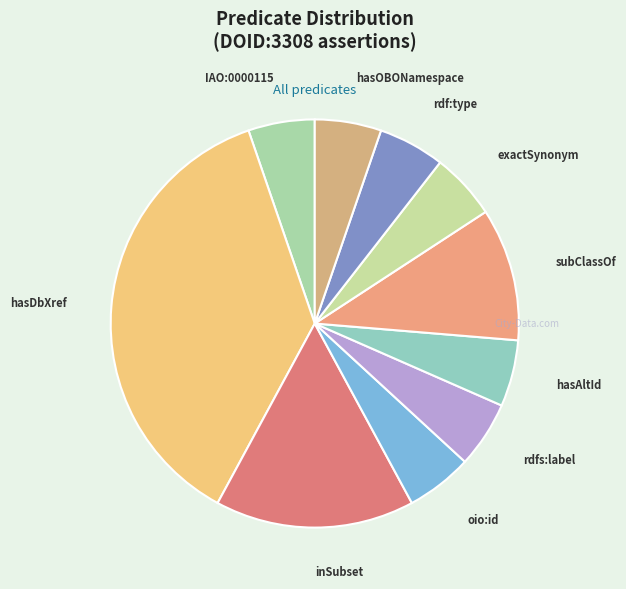

How many segments does this pie chart have?

10